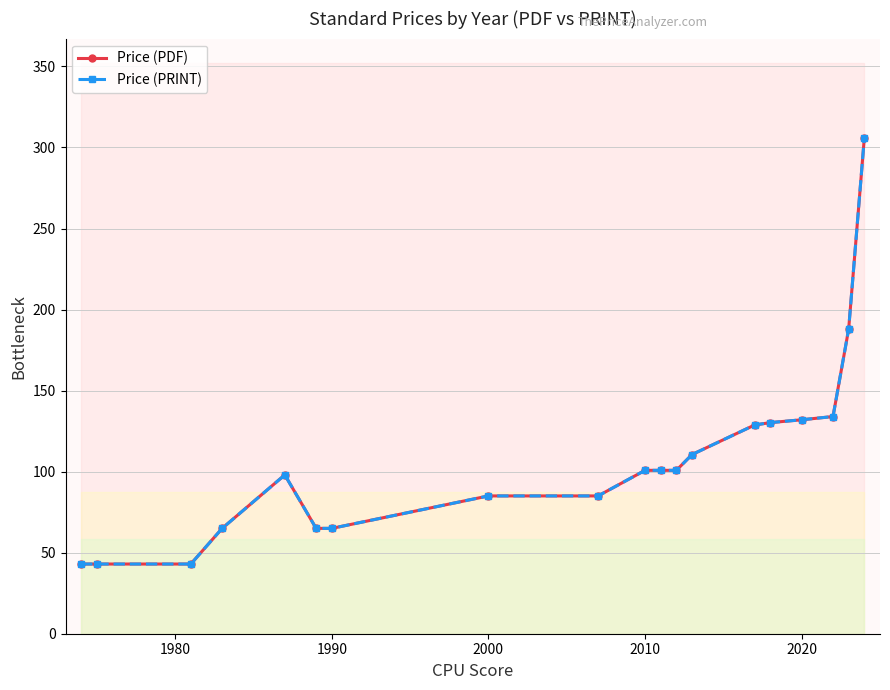

The Price (PDF) series shows 13.7 at 1980. True or false?

False